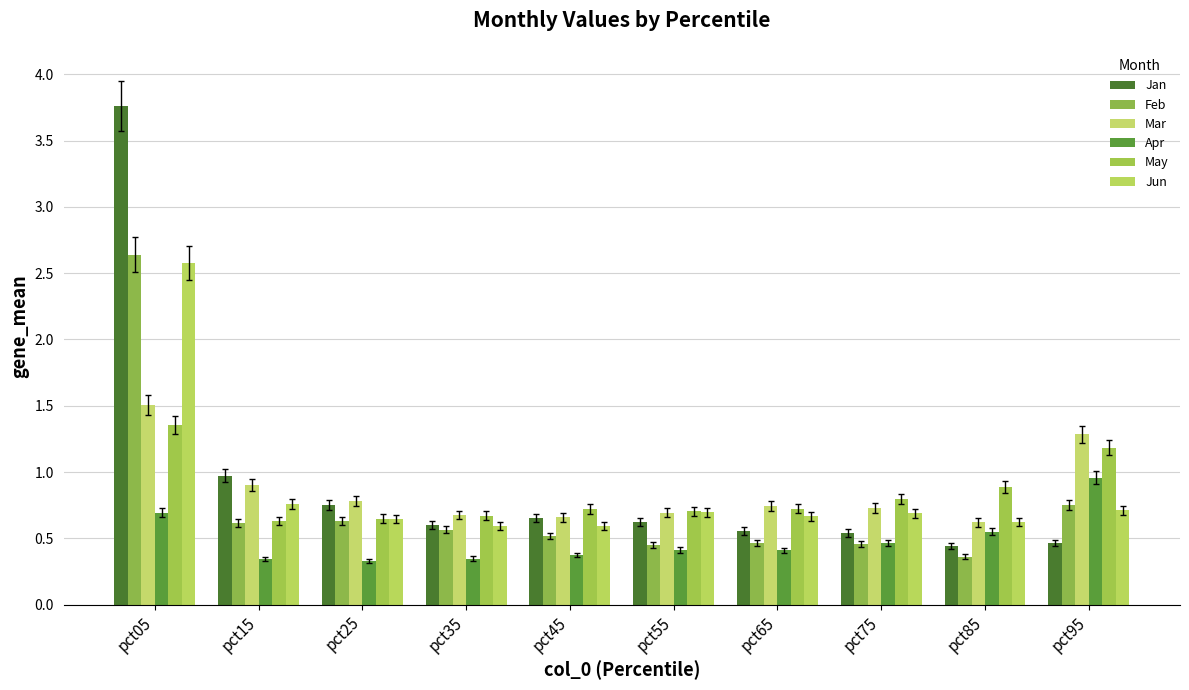

Which series has the largest range (max minus min)?

Jan